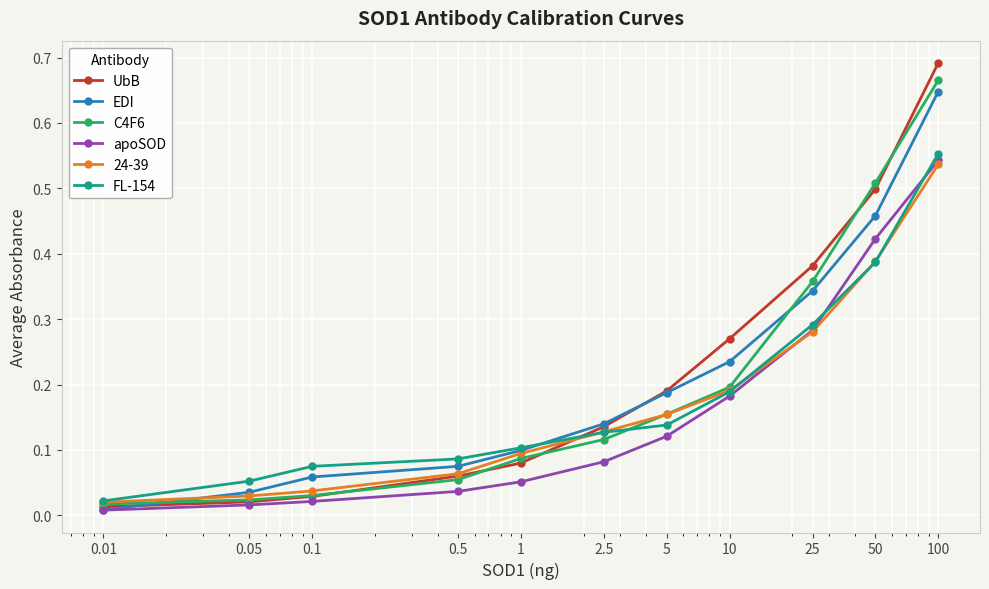

List the series in order of their peak value, lowest first.

24-39, apoSOD, FL-154, EDI, C4F6, UbB